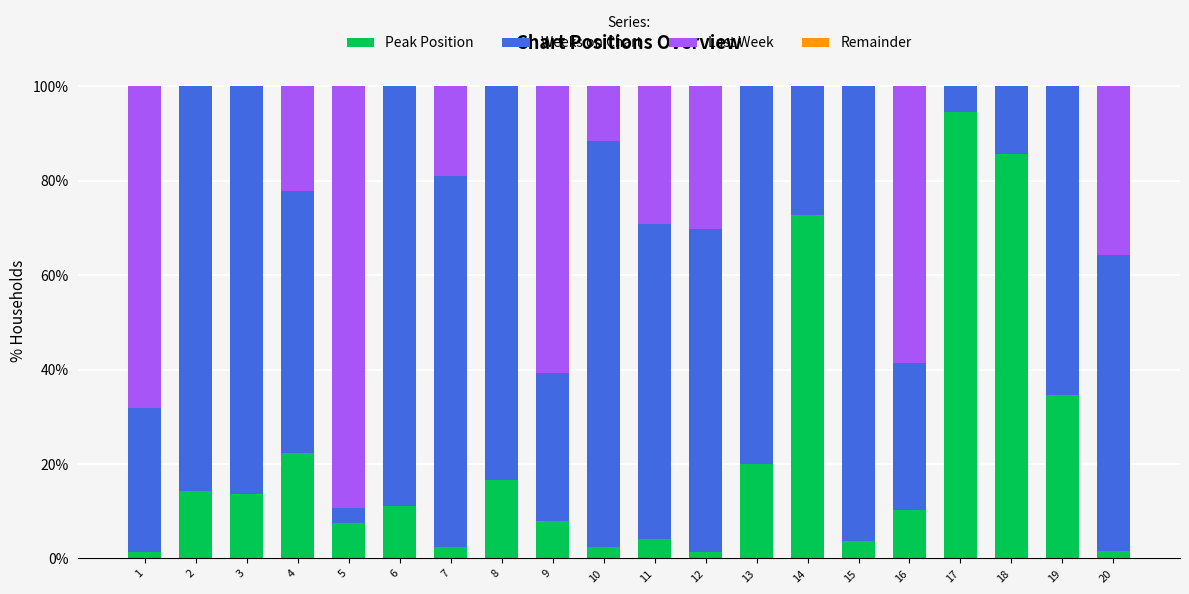

What is the maximum value for Peak Position?

94.4